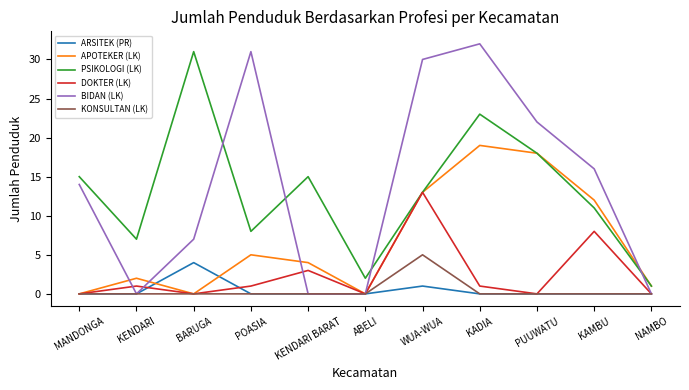

True or false: PSIKOLOGI (LK) and KONSULTAN (LK) intersect in this chart.

False